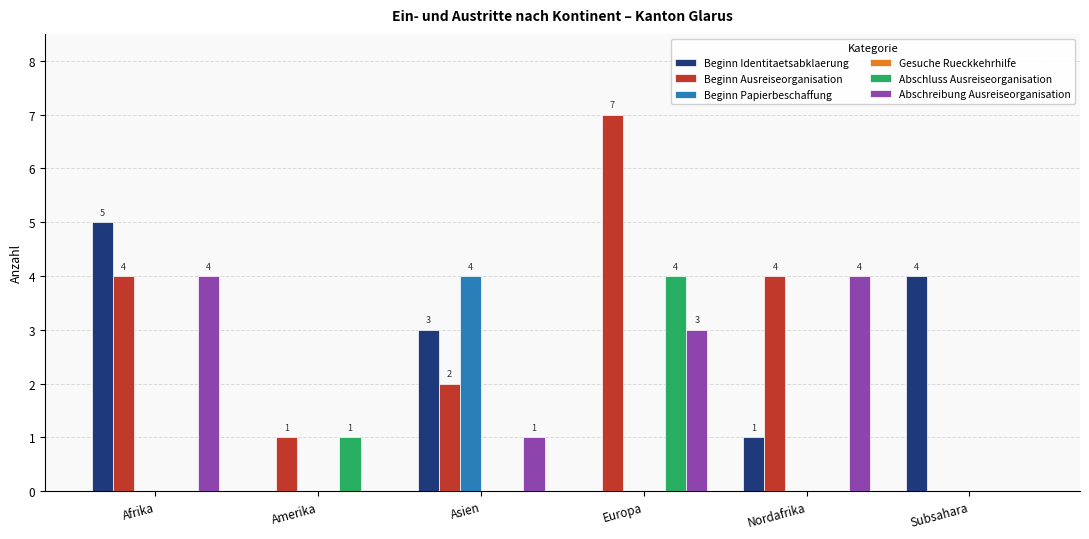

Between Amerika and Europa, which series saw the biggest shift?

Beginn Ausreiseorganisation